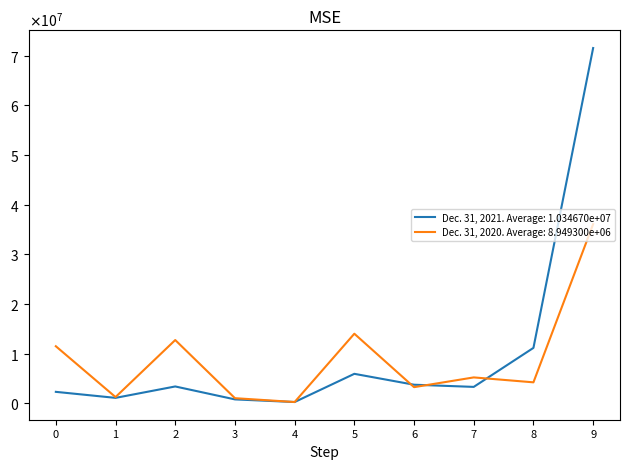

What are all the series names shown in the legend?

Dec. 31, 2021. Average: 1.034670e+07, Dec. 31, 2020. Average: 8.949300e+06